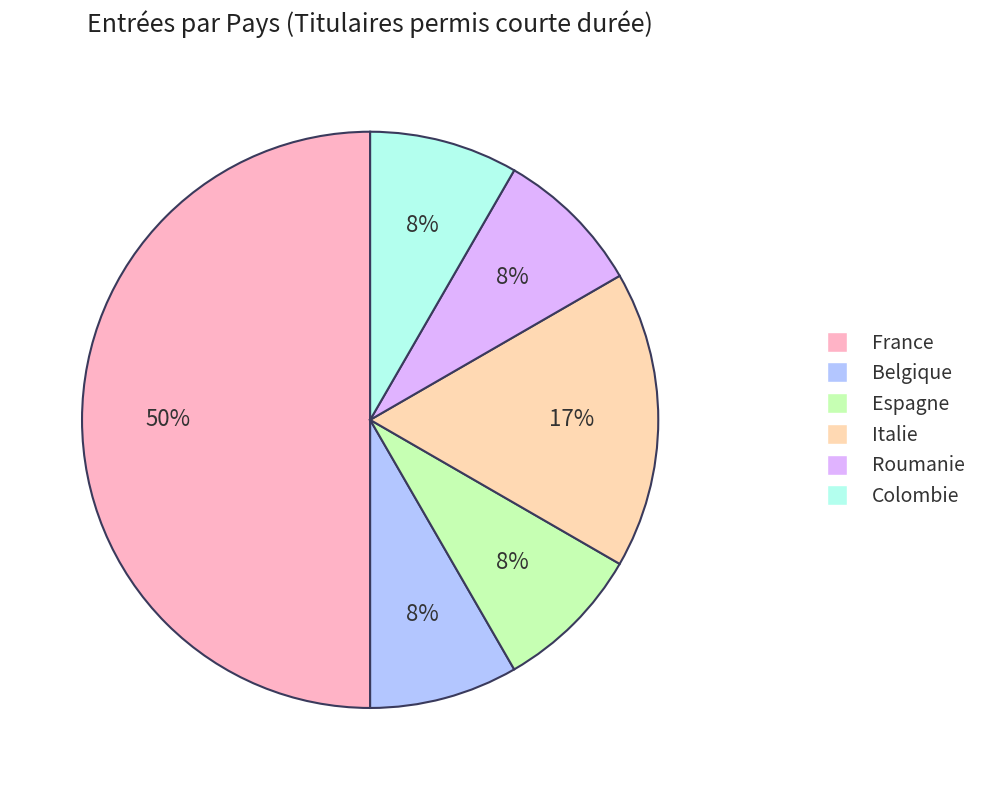

Is it true that Belgique is 1% of the pie?

False